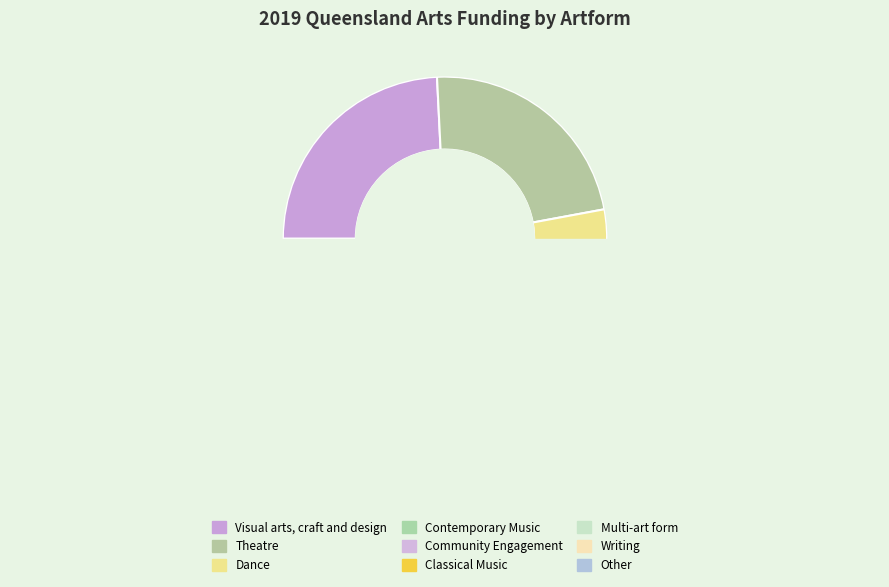

Which category has the smallest portion of the pie?

Writing